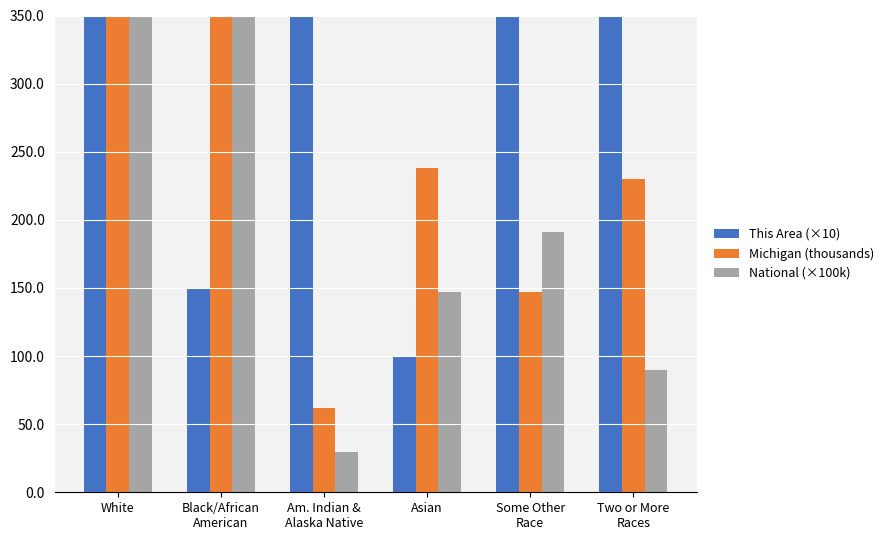

Reading left to right, what are all the values shown in this chart?

This Area (×10): 32440.0	150.0	440.0	100.0	440.0	530.0
Michigan (thousands): 7803.1	1400.4	62.0	238.2	147.0	230.3
National (×100k): 2235.5	389.3	29.3	146.7	191.1	90.1